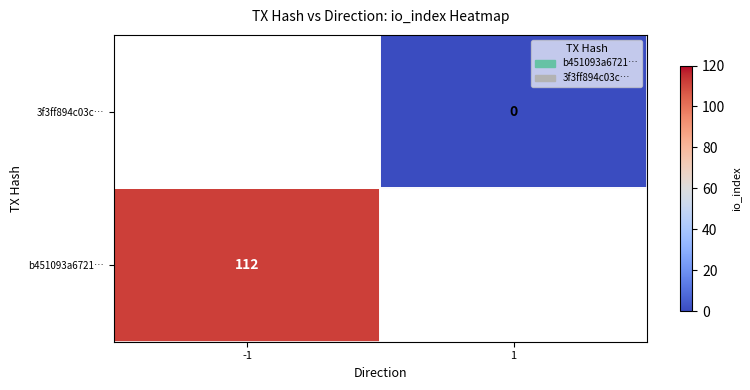

The b451093a6721… series shows 195 at -1. True or false?

False